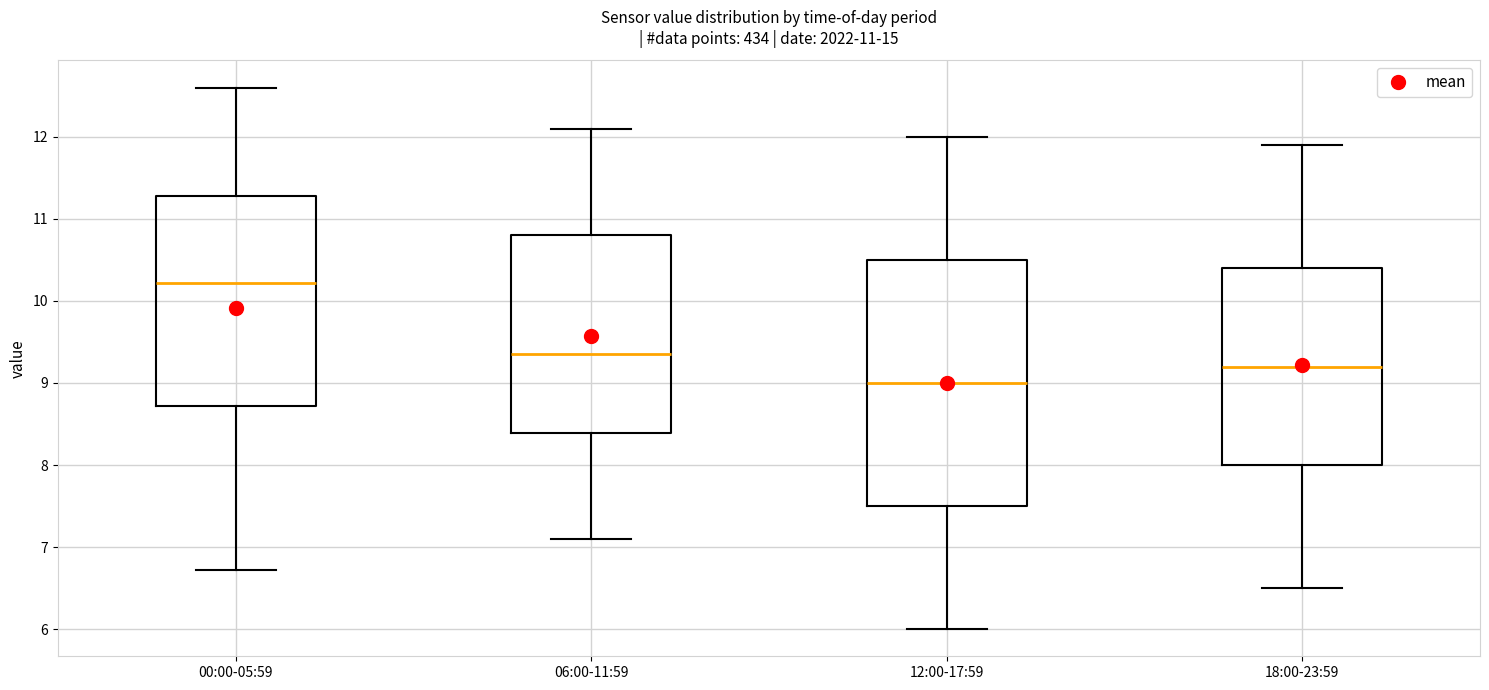

Which box is the tallest, from its lower edge to its upper edge?

12:00-17:59